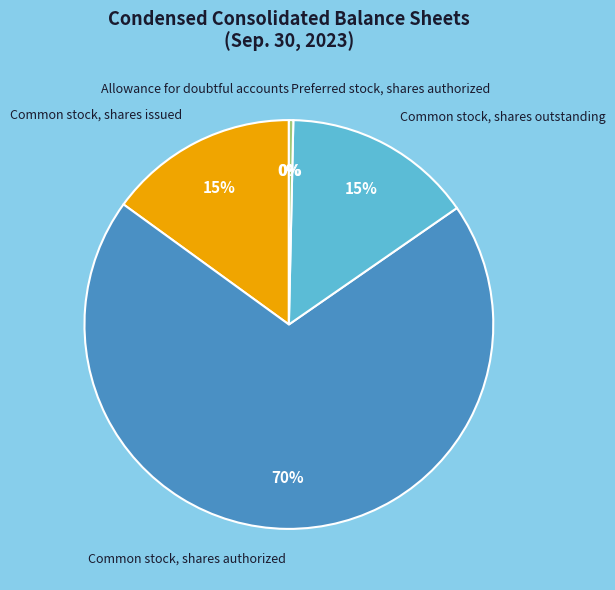

The Common stock, shares authorized slice represents 70% of the pie. True or false?

True